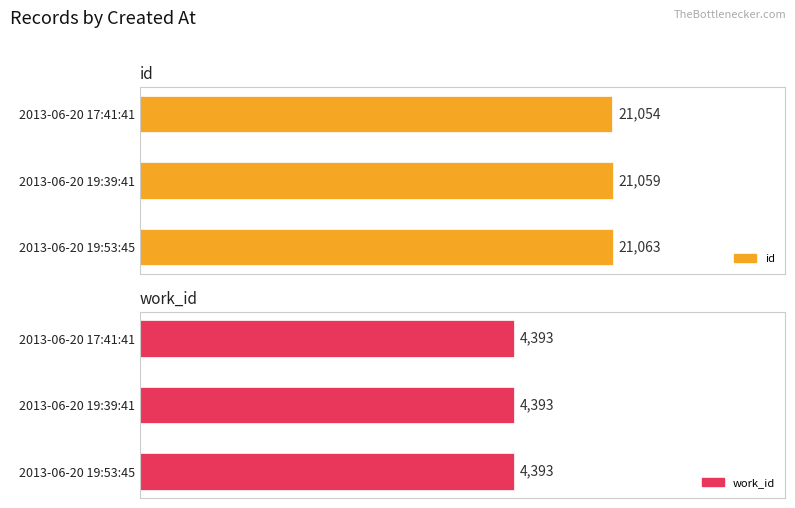

At how many categories does at least one series exceed 2232?

3